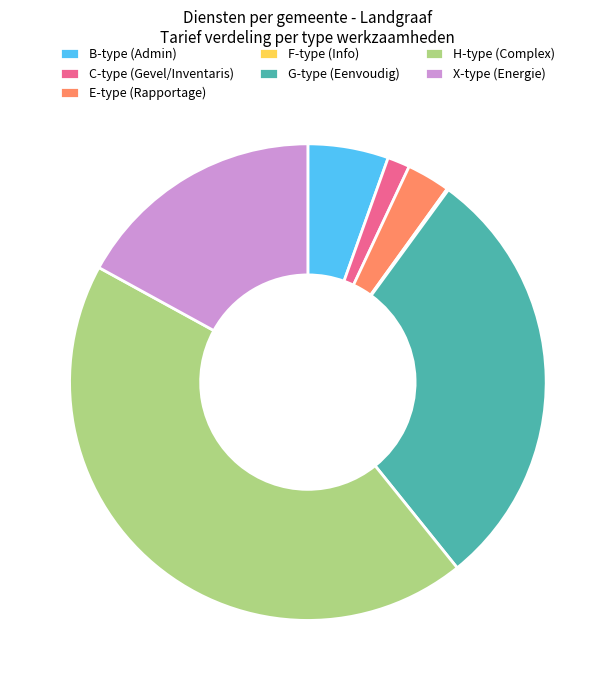

Do H-type (Complex) and B-type (Admin) together represent more than half of the pie?

No